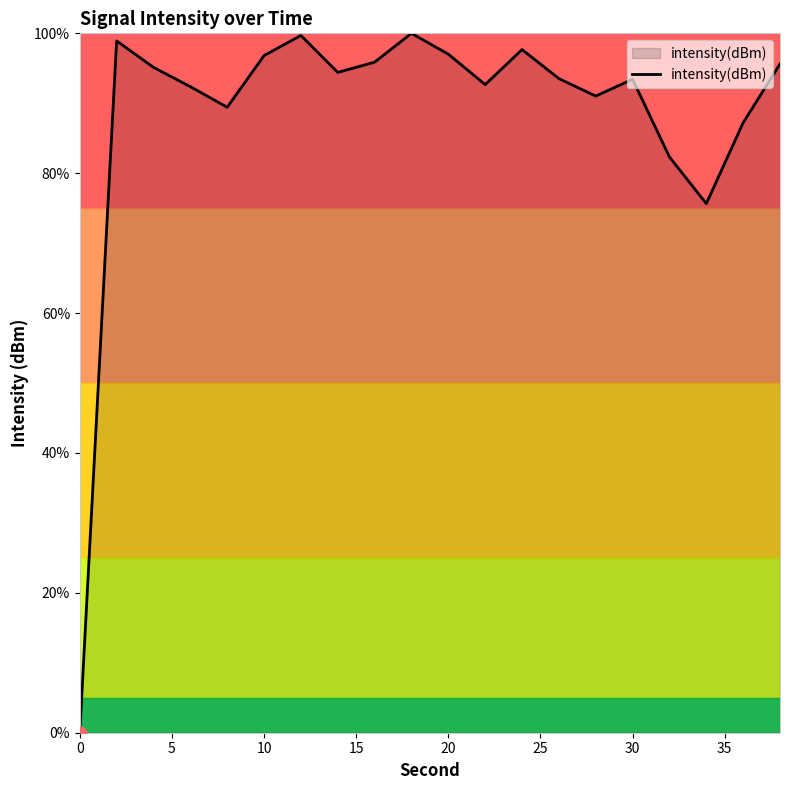

What is the difference between the maximum and minimum values?

100.0